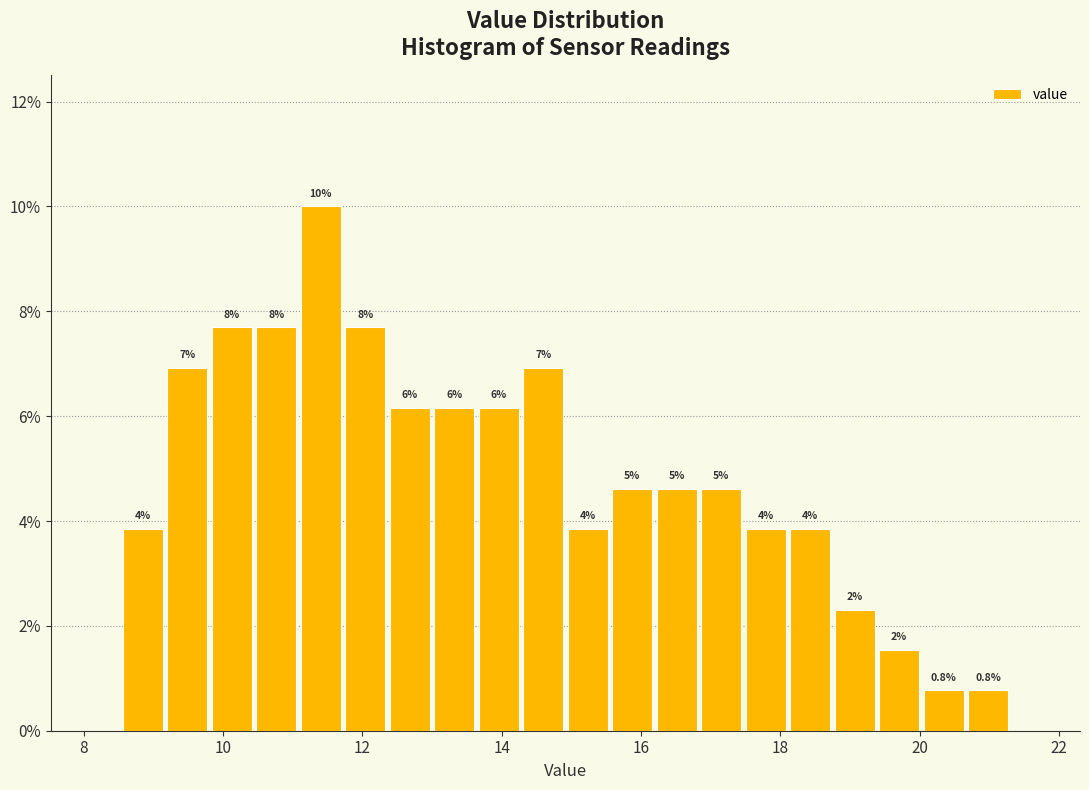

Around what value on the x-axis is the tallest bar? Give the approximate position of its centre, as read against the axis.

11.4